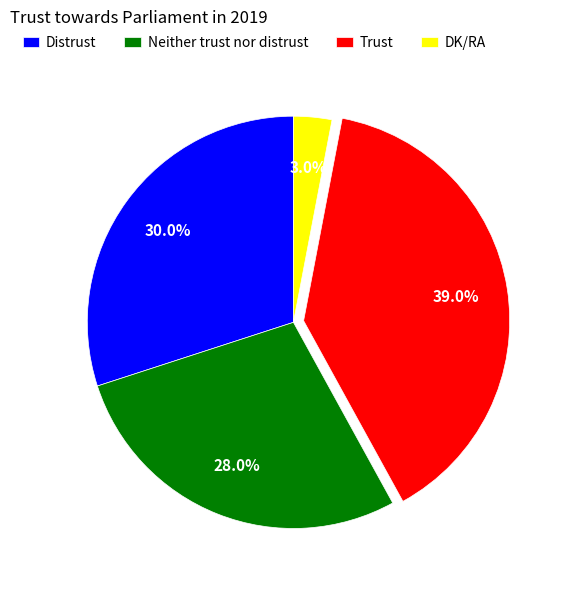

What percentage is the Trust slice, to the nearest percent?

39%